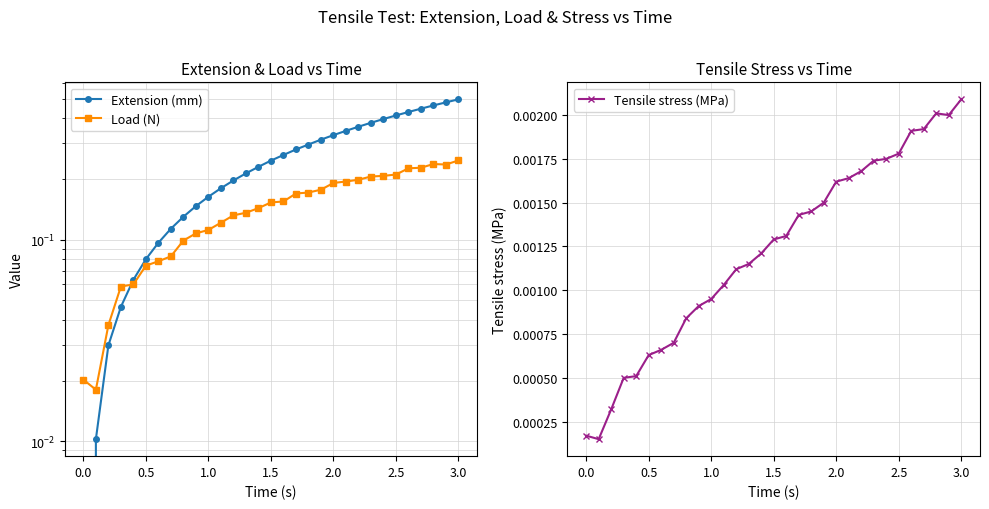

Which category has the highest value in the Tensile stress (MPa) series?

3.0